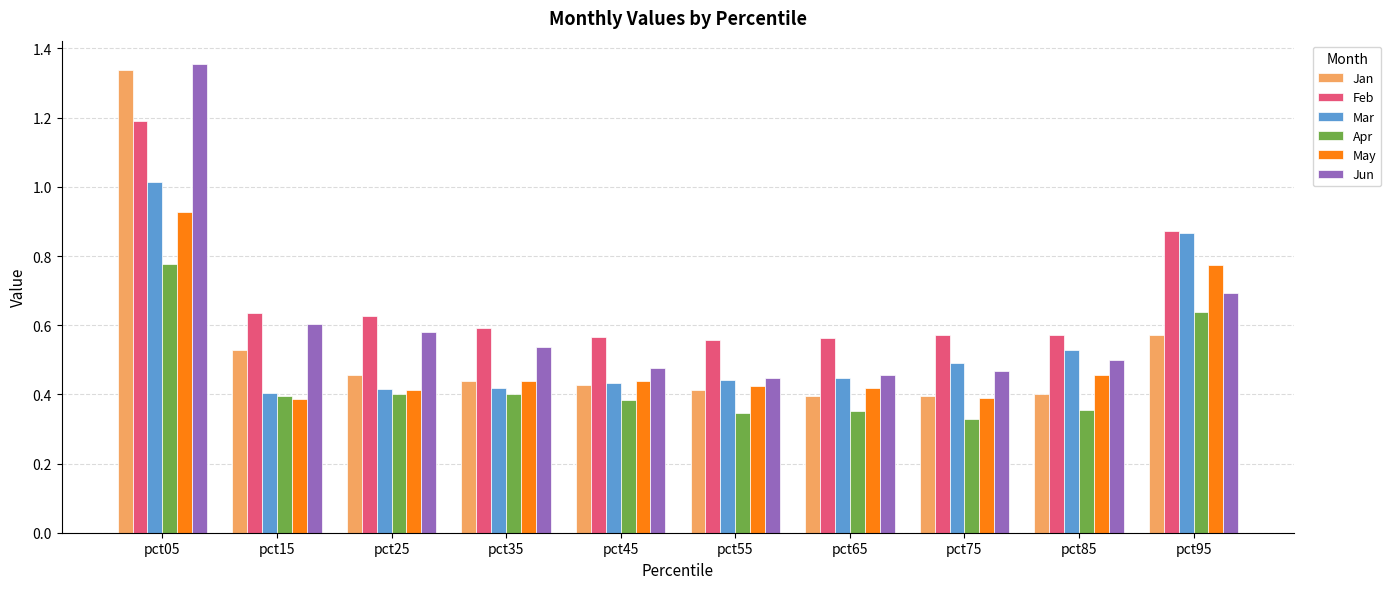

True or false: Mar has a value of 0.3 at pct05.

False